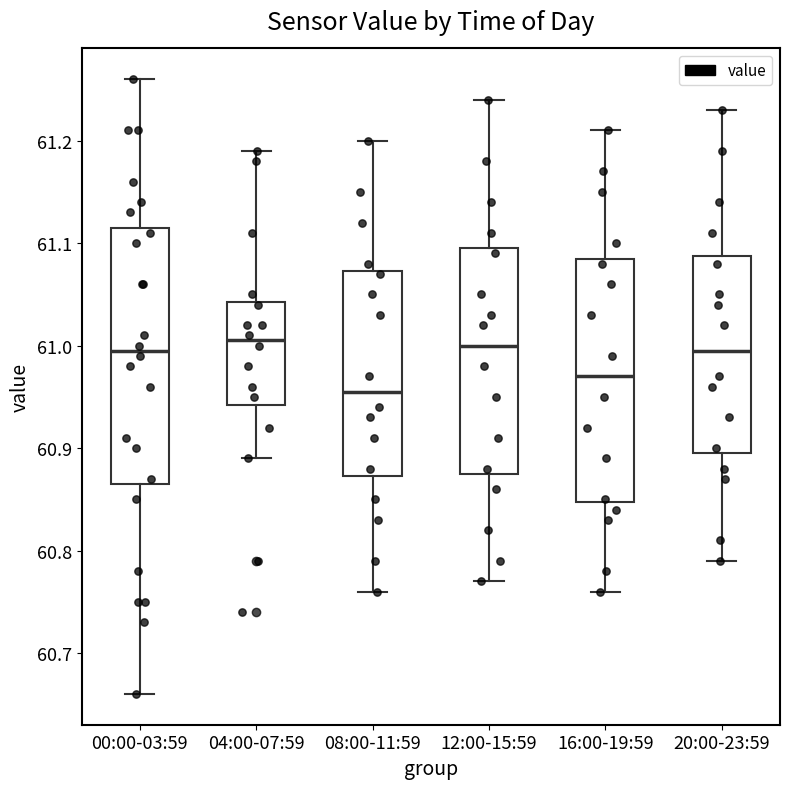

Where is the upper edge of the box for 08:00-11:59 on the y-axis? The values are not printed on the chart, so give them approximately, as read against the axis.

61.07